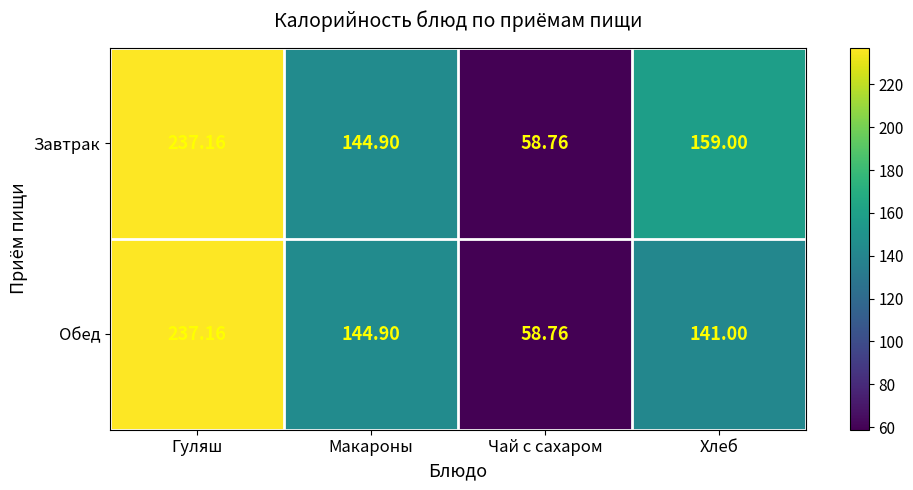

At which category is the sum across all series the highest?

Гуляш